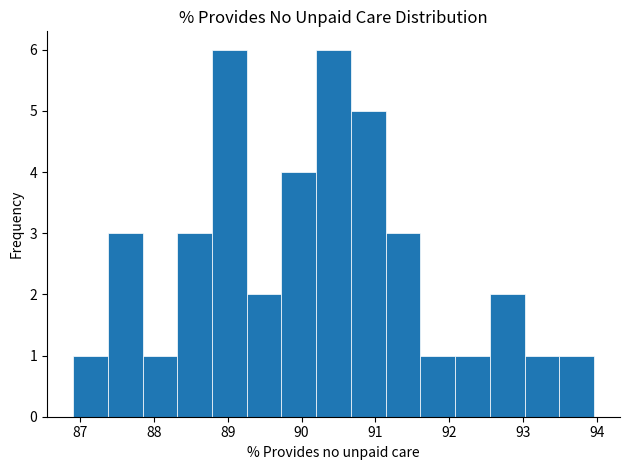

Reading left to right, list every bar in this chart as the range it spans on the x-axis followed by its height. Neither the bar edges nor the heights are printed on the chart, so give them approximately, as read against the axes.

86.9 to 87.4: 1
87.4 to 87.8: 3
87.8 to 88.3: 1
88.3 to 88.8: 3
88.8 to 89.3: 6
89.3 to 89.7: 2
89.7 to 90.2: 4
90.2 to 90.7: 6
90.7 to 91.1: 5
91.1 to 91.6: 3
91.6 to 92.1: 1
92.1 to 92.5: 1
92.5 to 93.0: 2
93.0 to 93.5: 1
93.5 to 94.0: 1